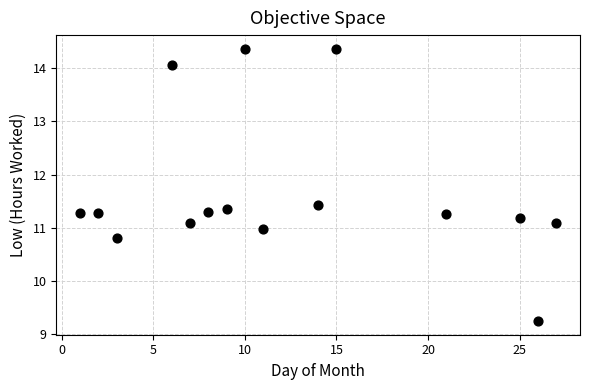

What is the range of X values (max minus min)?

26.0